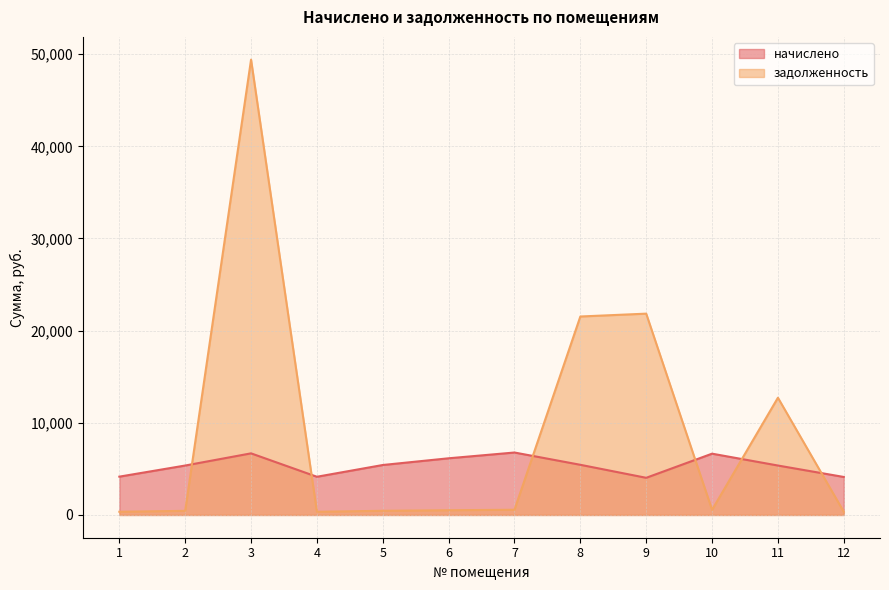

What is the value of the начислено point at the 6th from the left?

6149.5